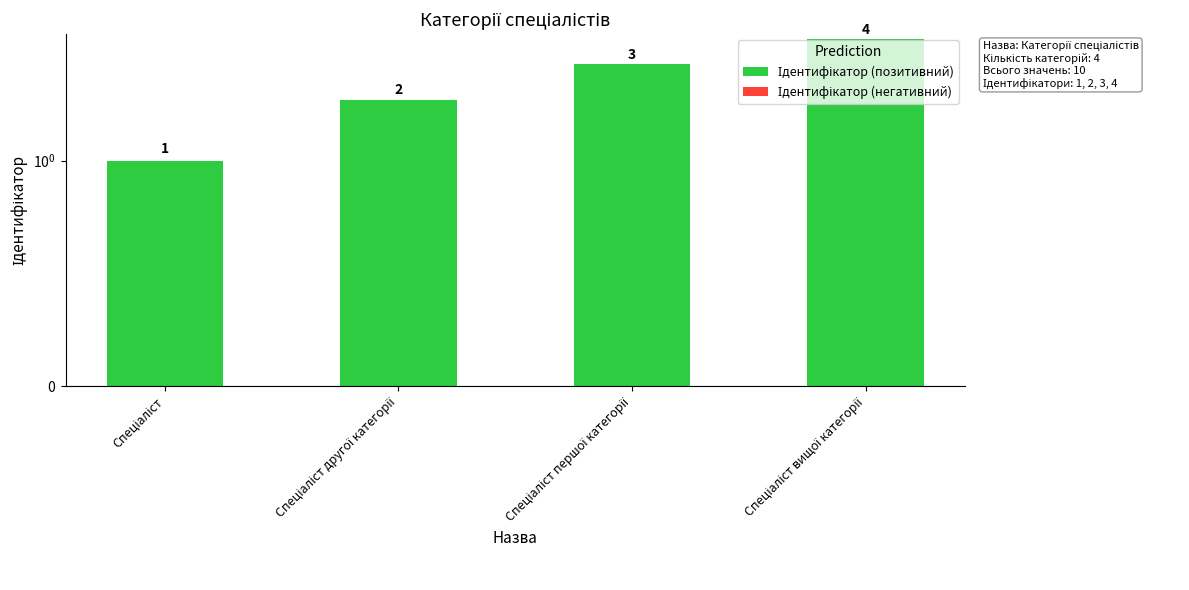

Which has a higher value, Спеціаліст другої категорії or Спеціаліст?

Спеціаліст другої категорії